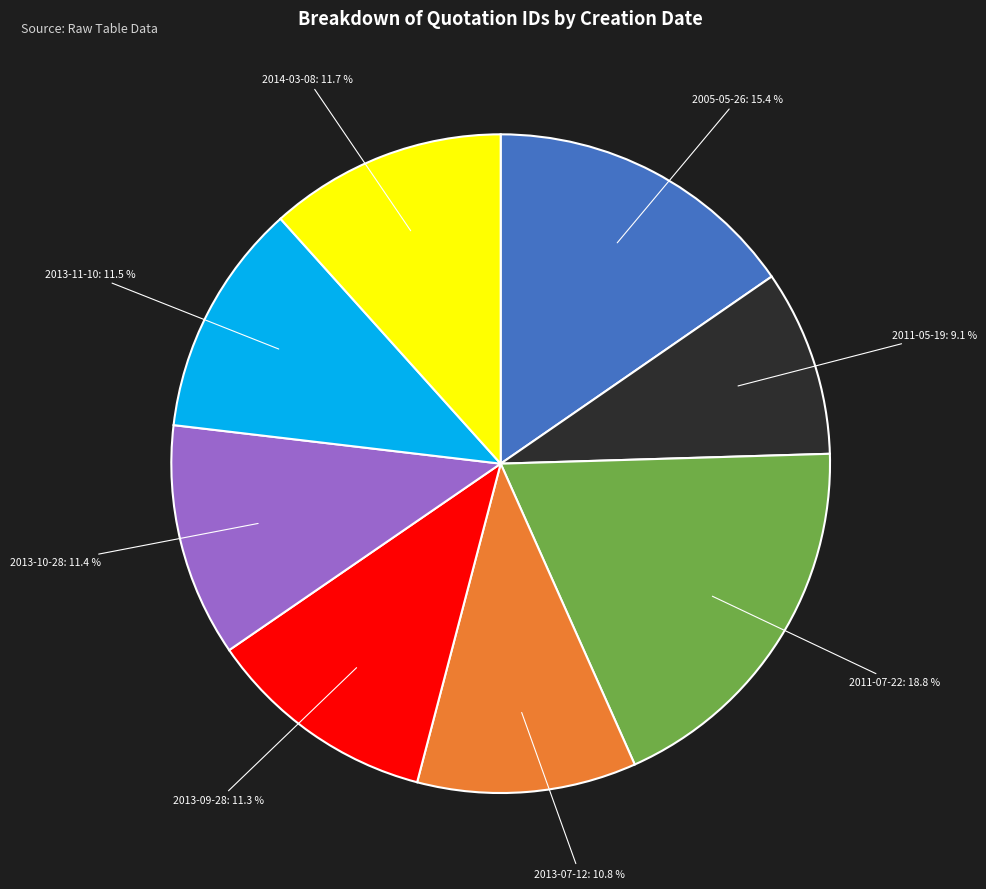

To the nearest percent, what is the difference between the largest and smallest slice percentages?

10%